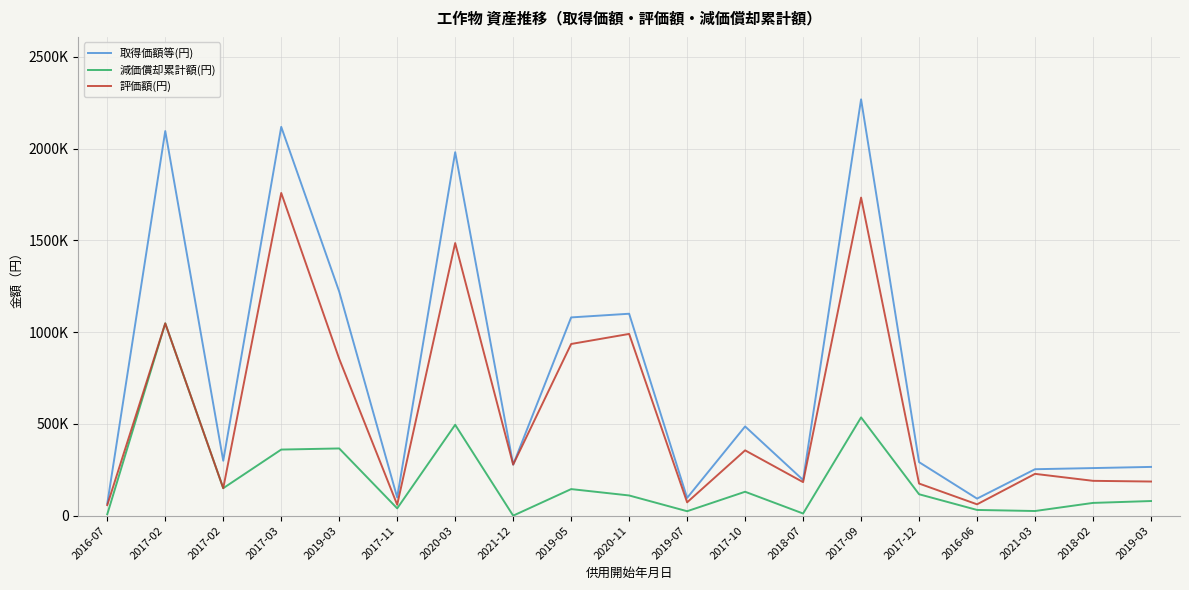

True or false: 減価償却累計額(円) has a value of 69464 at 2018-02.

True